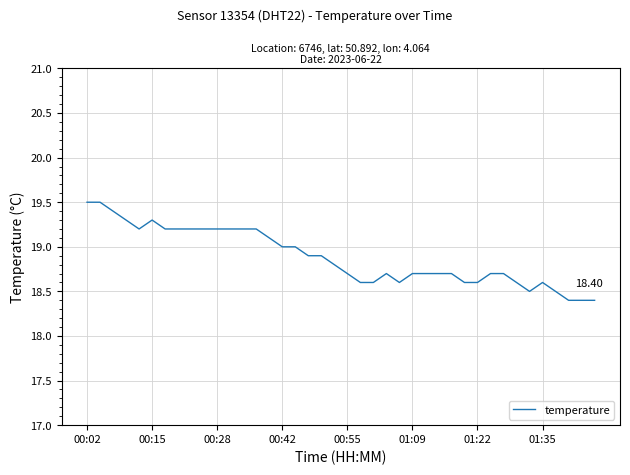

What is the difference between the maximum and minimum values?

1.1